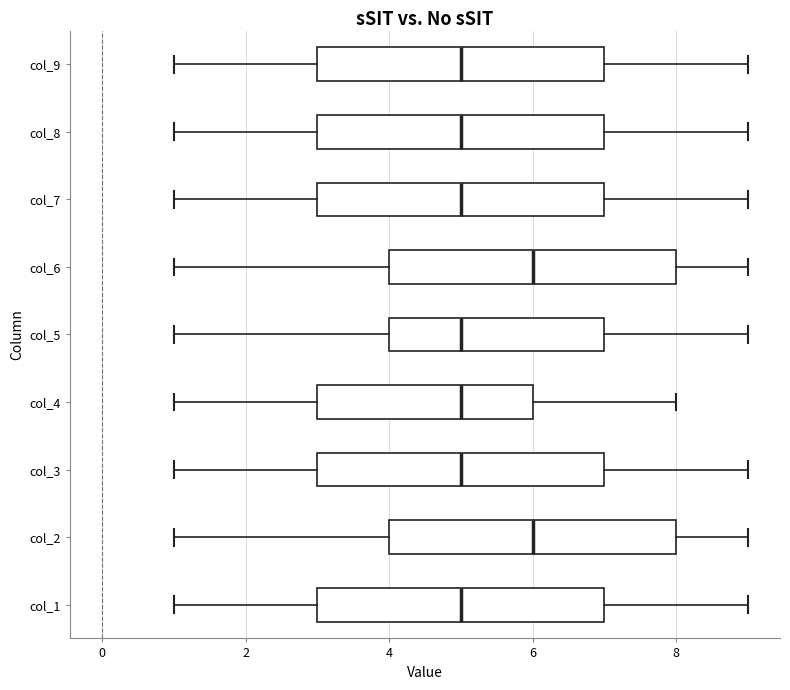

Reading bottom to top, transcribe this box plot: for each box, give where its median line is, the range the box spans, and where its two whiskers end, as read against the x-axis. The values are not printed on the chart, so give them approximately, as read against the axis.

col_1: median 5, box 3 to 7, whiskers 1 to 9
col_2: median 6, box 4 to 8, whiskers 1 to 9
col_3: median 5, box 3 to 7, whiskers 1 to 9
col_4: median 5, box 3 to 6, whiskers 1 to 8
col_5: median 5, box 4 to 7, whiskers 1 to 9
col_6: median 6, box 4 to 8, whiskers 1 to 9
col_7: median 5, box 3 to 7, whiskers 1 to 9
col_8: median 5, box 3 to 7, whiskers 1 to 9
col_9: median 5, box 3 to 7, whiskers 1 to 9